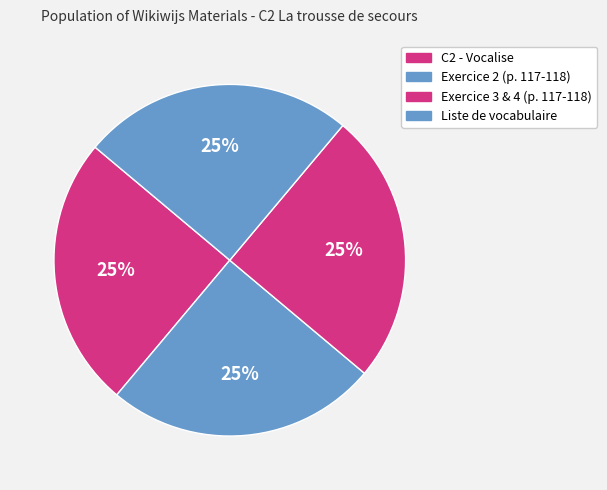

To the nearest percent, what portion does Exercice 2 (p. 117-118) represent?

25%